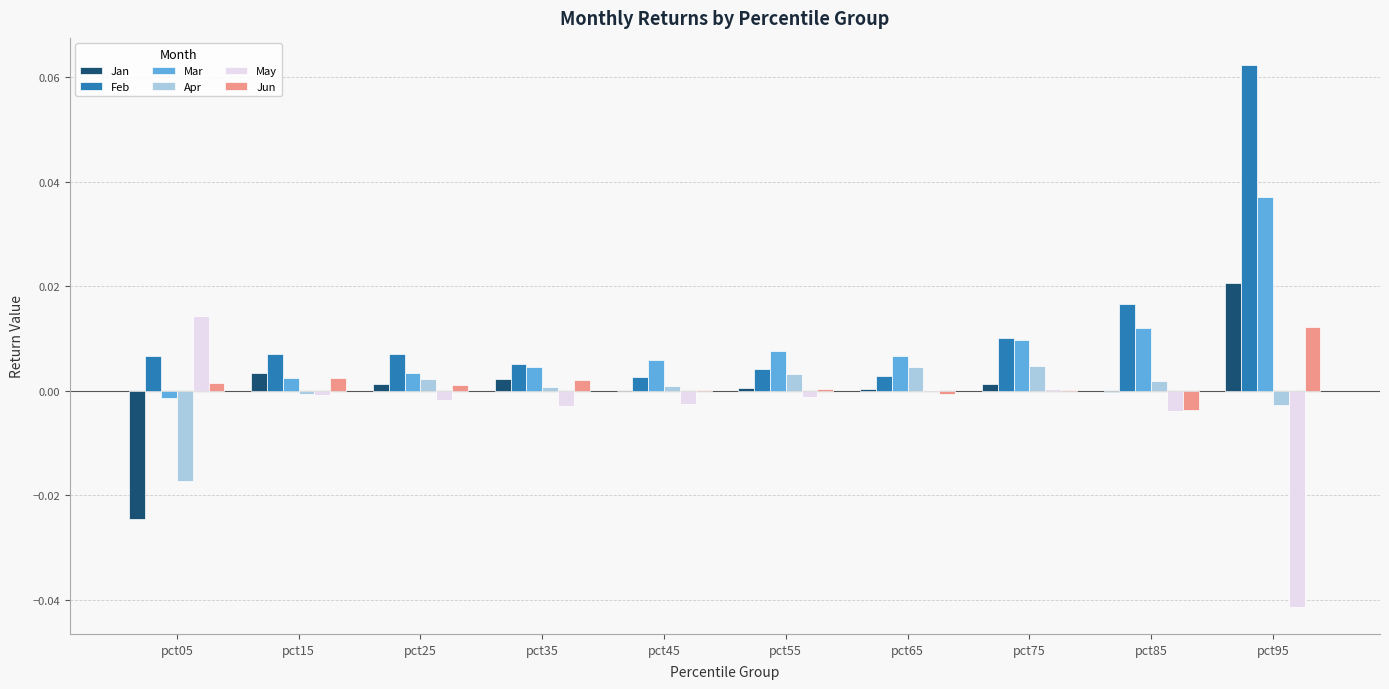

At which category is the sum across all series the highest?

pct95